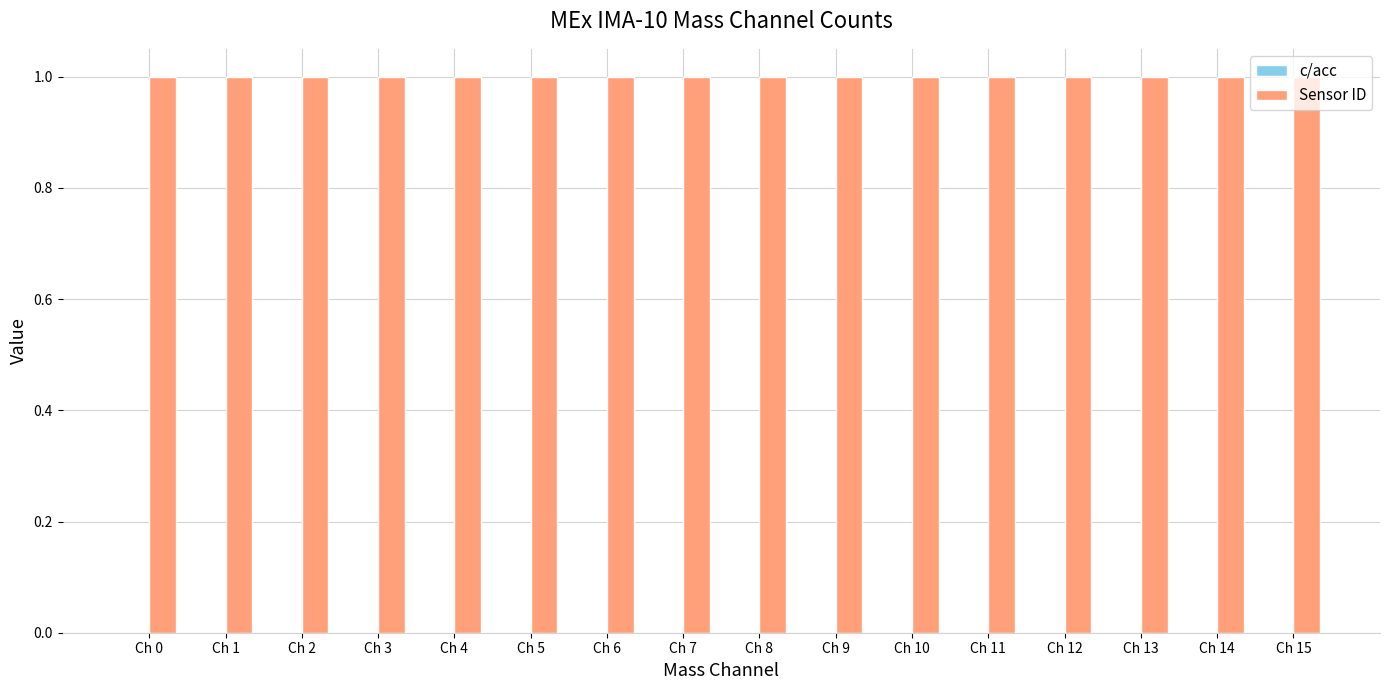

Which series has the widest spread of values?

c/acc